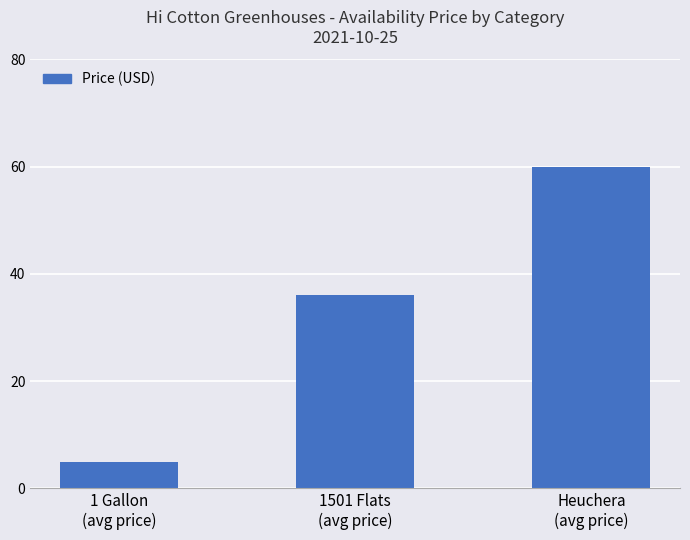

Which has a higher value, 1 Gallon
(avg price) or Heuchera
(avg price)?

Heuchera
(avg price)